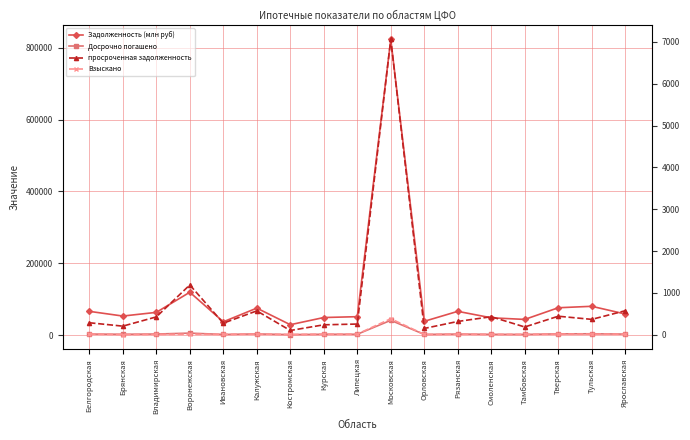

List the labels in order of просроченная задолженность value, largest first.

Московская, Воронежская, Ярославская, Калужская, Тверская, Смоленская, Владимирская, Тульская, Рязанская, Белгородская, Ивановская, Липецкая, Курская, Брянская, Тамбовская, Орловская, Костромская